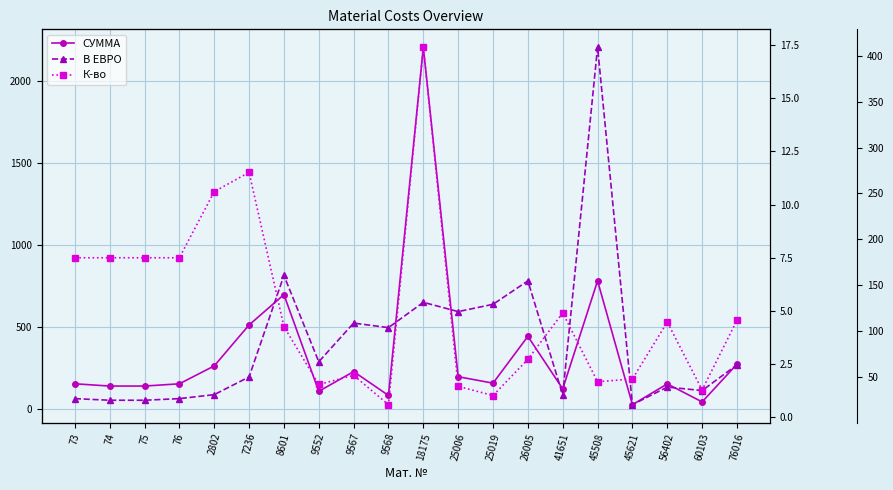

The value of К-во at 8601 is 143.3. True or false?

False